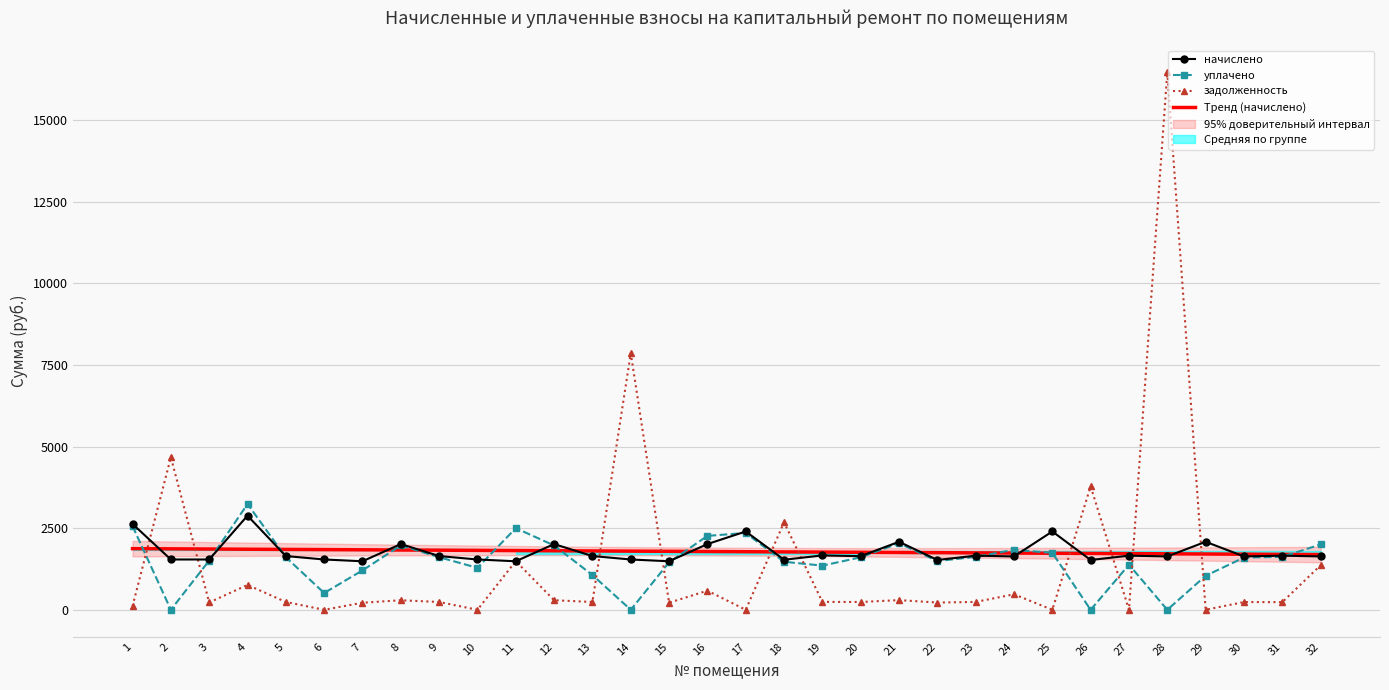

Reading right to left, what are all the values shown in this chart?

начислено: 32=1634.1	31=1657.5	30=1634.1	29=2082.6	28=1634.1	27=1657.5	26=1524.9	25=2398.5	24=1634.1	23=1657.5	22=1524.9	21=2082.6	20=1641.9	19=1665.3	18=1532.7	17=2398.5	16=2012.4	15=1485.9	14=1540.5	13=1645.8	12=2012.4	11=1485.9	10=1540.5	9=1645.8	8=2012.4	7=1485.9	6=1540.5	5=1645.8	4=2882.1	3=1540.5	2=1540.5	1=2628.6
уплачено: 32=2000.0	31=1622.2	30=1599.3	29=1041.3	28=0.0	27=1381.2	26=0.0	25=1743.5	24=1836.9	23=1622.2	22=1492.5	21=2038.3	20=1607.0	19=1352.2	18=1471.0	17=2352.3	16=2263.1	15=1454.3	14=0.0	13=1063.2	12=1969.6	11=2500.0	10=1283.8	9=1610.8	8=1969.6	7=1207.3	6=513.5	5=1610.8	4=3240.6	3=1507.7	2=0.0	1=2562.6
задолженность: 32=1363.5	31=233.6	30=237.6	29=0.0	28=16461.6	27=0.0	26=3779.6	25=0.0	24=475.1	23=241.0	22=221.7	21=296.6	20=238.7	19=242.0	18=2676.7	17=0.0	16=585.1	15=216.0	14=7859.9	13=239.3	12=292.6	11=1491.0	10=0.0	9=239.3	8=292.6	7=216.0	6=0.0	5=239.3	4=761.4	3=224.0	2=4670.6	1=113.5
Тренд (начислено): 32=1690.9	31=1696.7	30=1702.6	29=1708.4	28=1714.3	27=1720.1	26=1725.9	25=1731.8	24=1737.6	23=1743.5	22=1749.3	21=1755.2	20=1761.0	19=1766.8	18=1772.7	17=1778.5	16=1784.4	15=1790.2	14=1796.1	13=1801.9	12=1807.7	11=1813.6	10=1819.4	9=1825.3	8=1831.1	7=1836.9	6=1842.8	5=1848.6	4=1854.5	3=1860.3	2=1866.2	1=1872.0